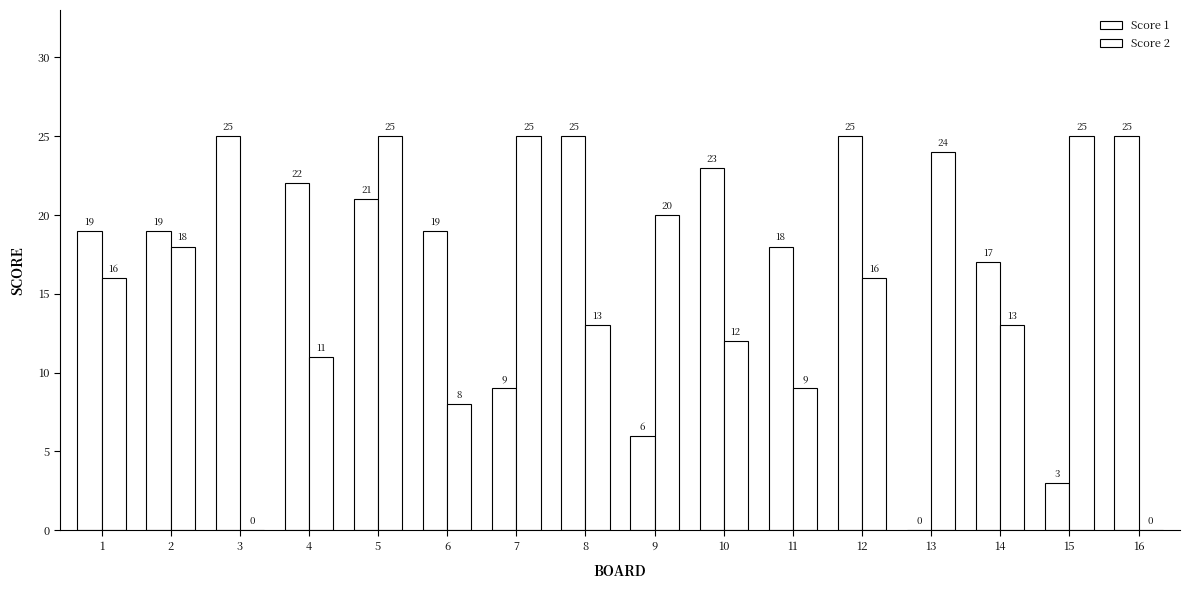

Is it true that Score 2 equals 18 at 8?

False